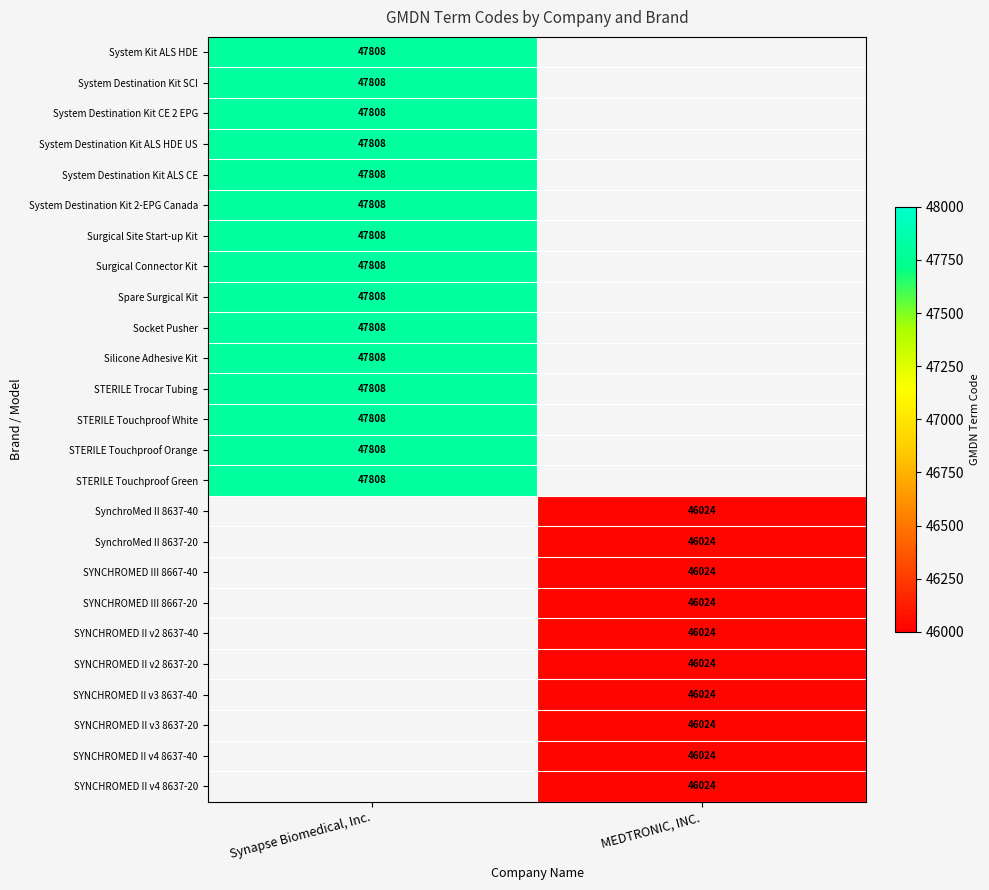

True or false: Surgical Connector Kit has a value of 64988 at Synapse Biomedical, Inc..

False